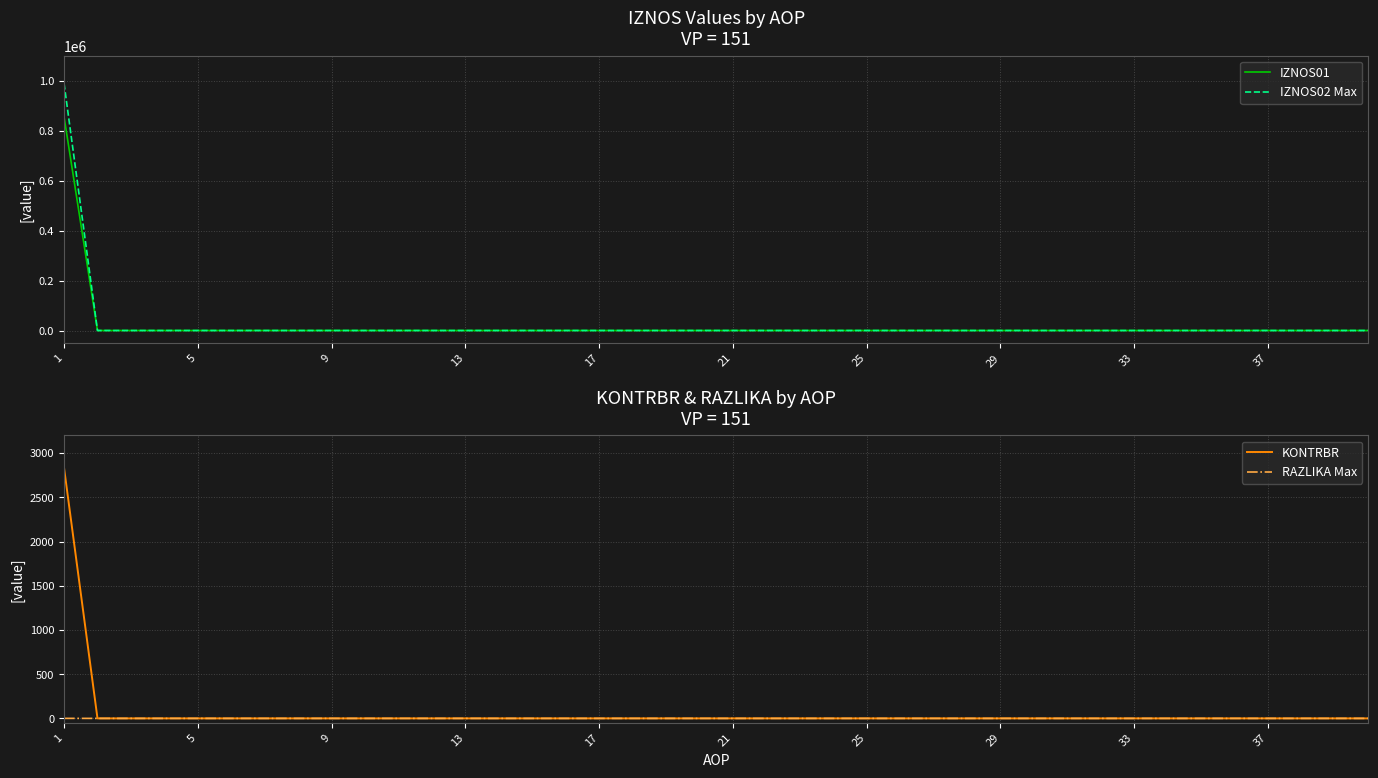

True or false: IZNOS02 Max has more than 1 points higher than both neighbors.

False